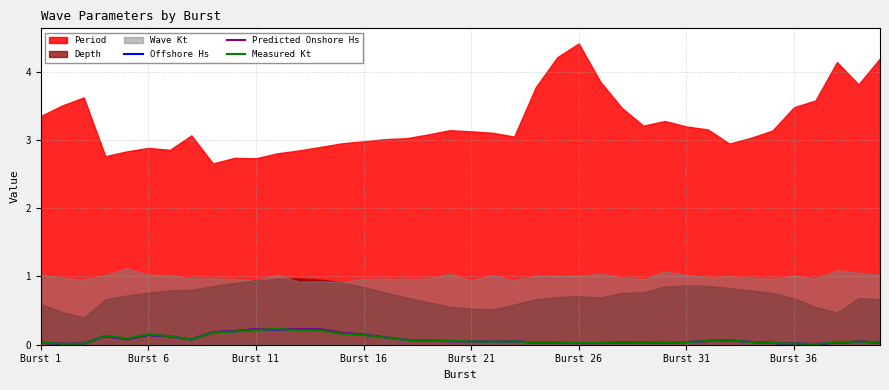

Is the value of Offshore Hs at Burst 6 greater than the value of Predicted Onshore Hs at Burst 26?

Yes